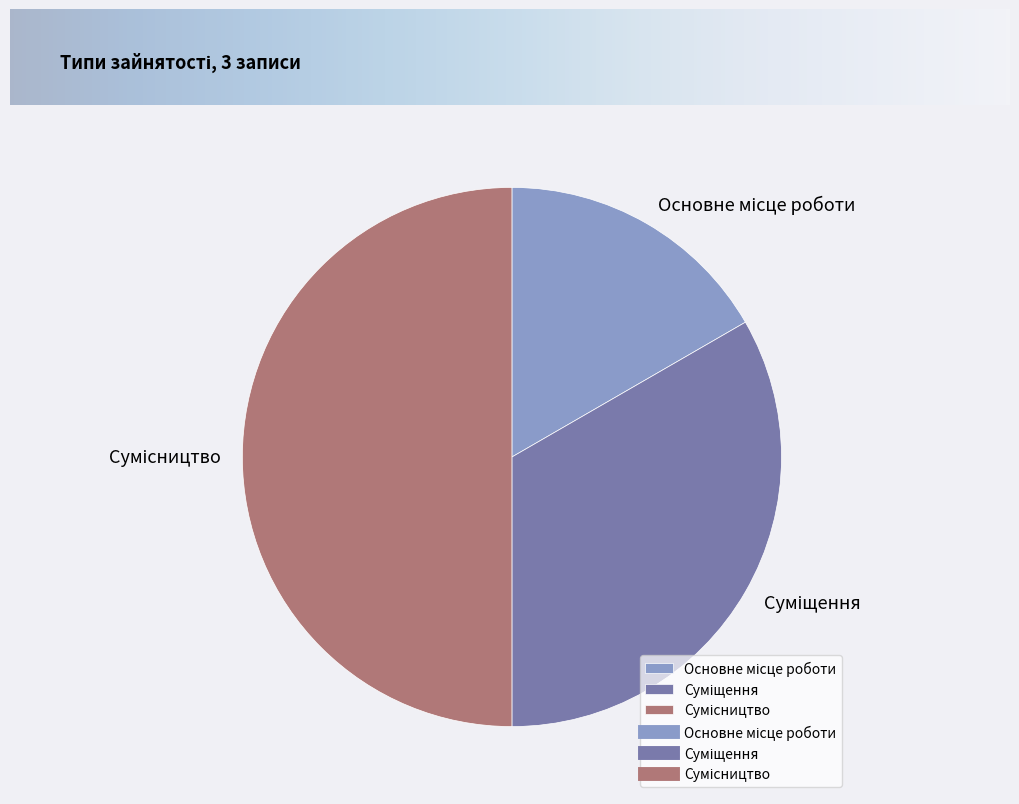

How many slices are in this pie chart?

3